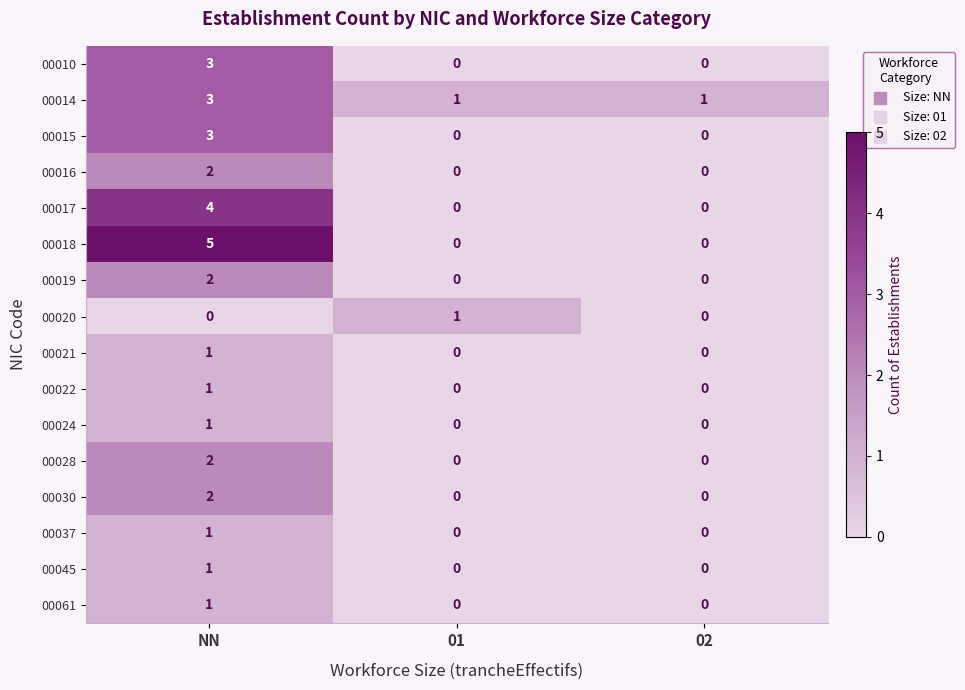

What is the approximate value of 00014 at NN?

3